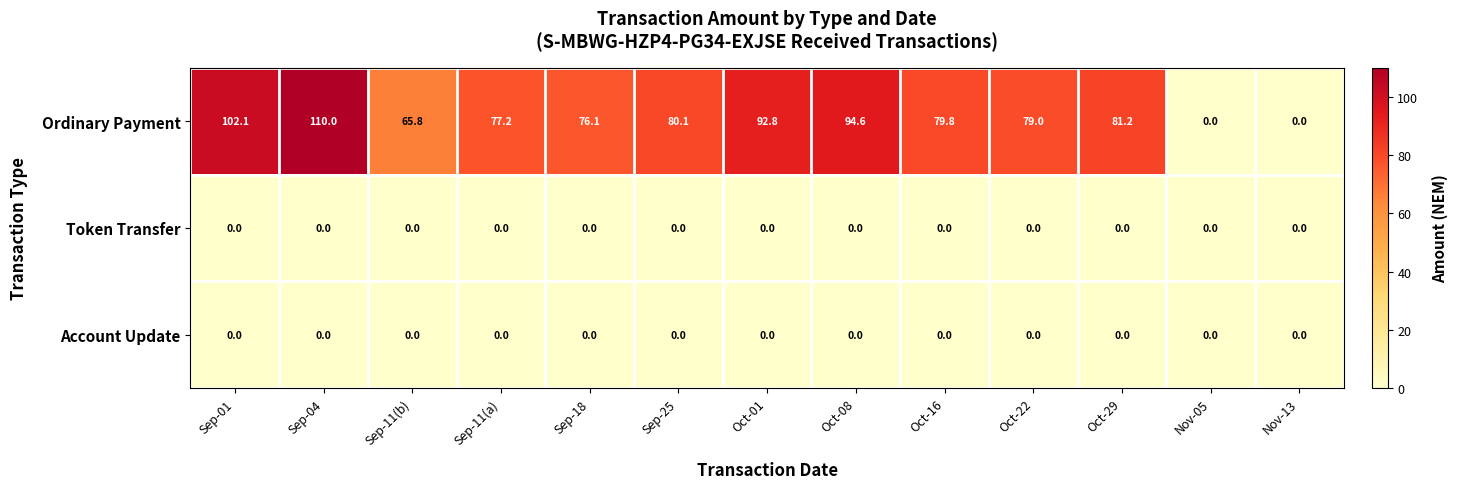

Where does the Ordinary Payment series first go above 79?

Sep-01